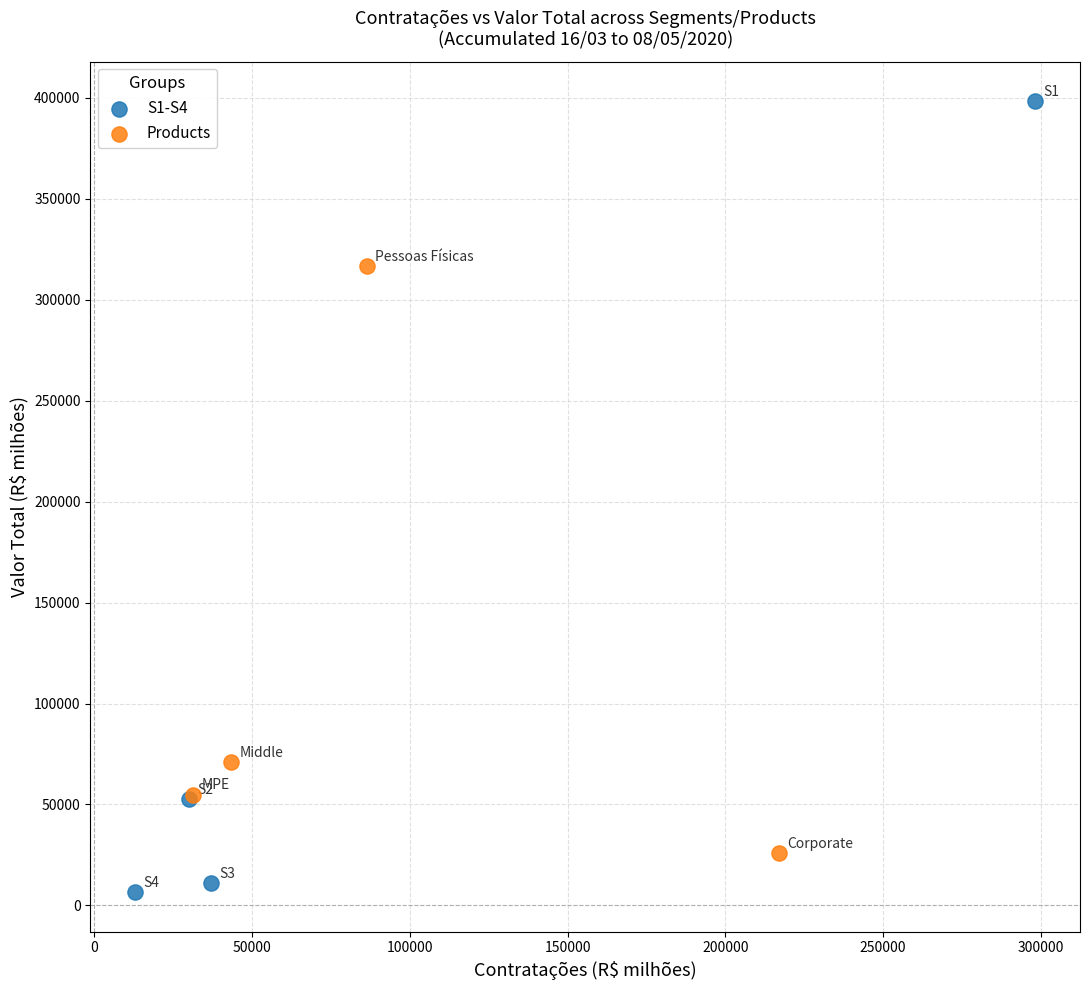

What are all the series names shown in the legend?

S1-S4, Products